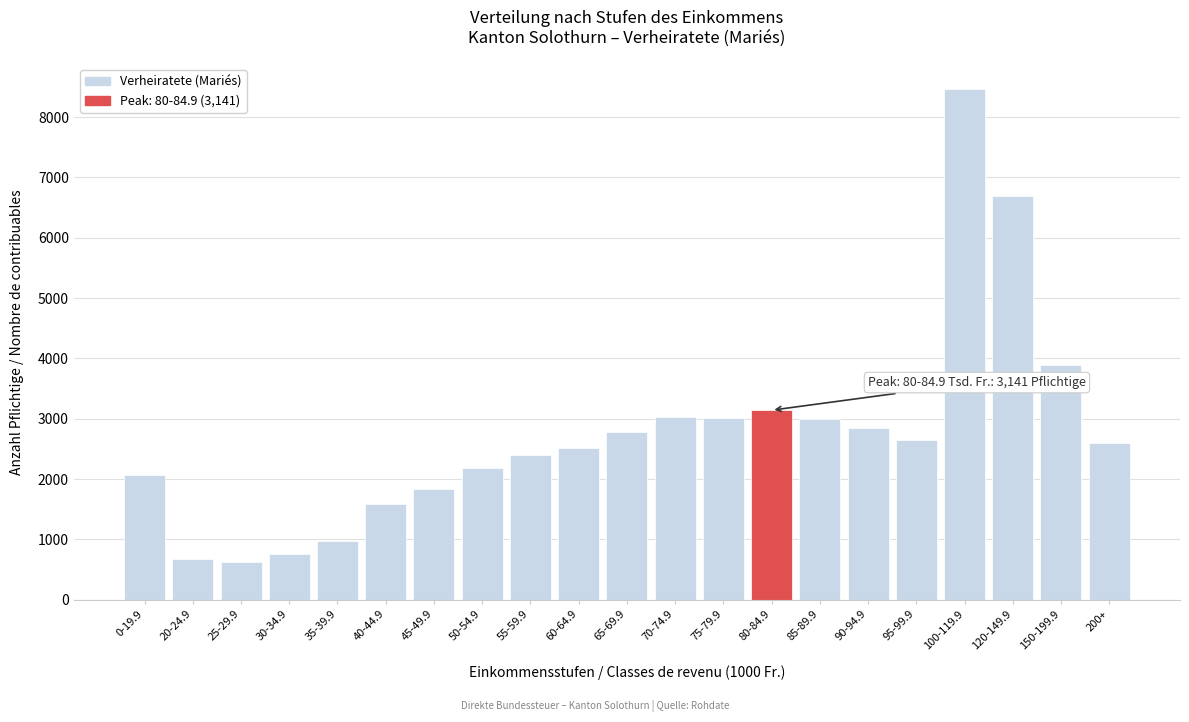

What is the difference between the values at 85-89.9 and 120-149.9?

3704